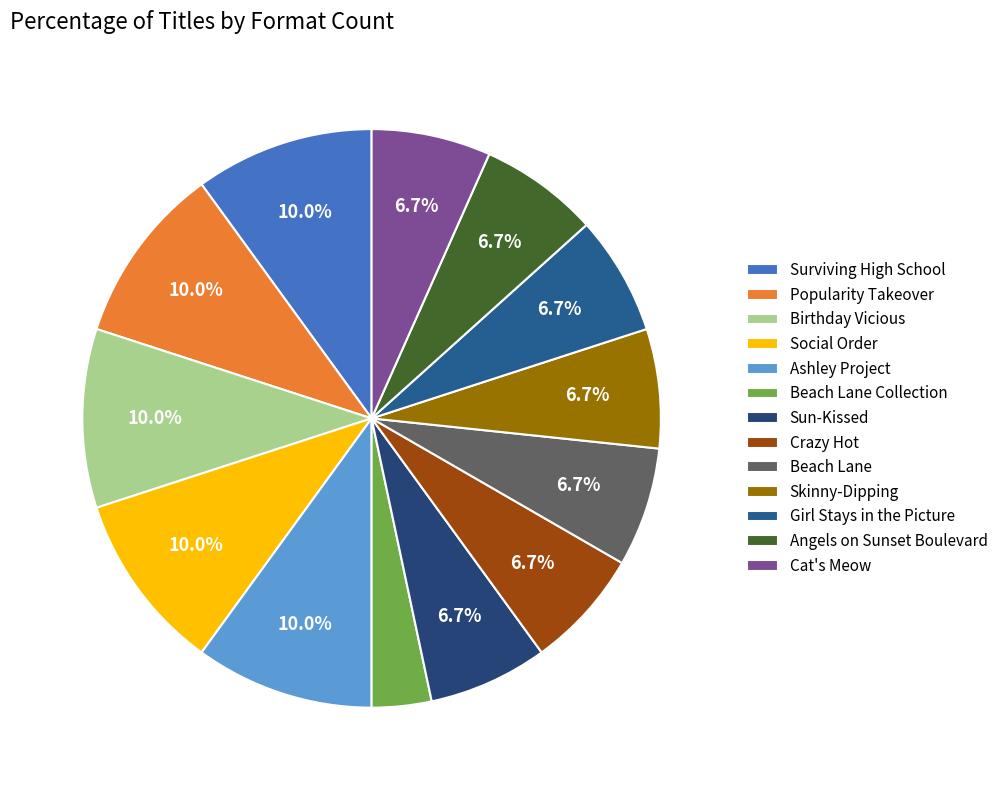

Count the number of slices in the pie.

13